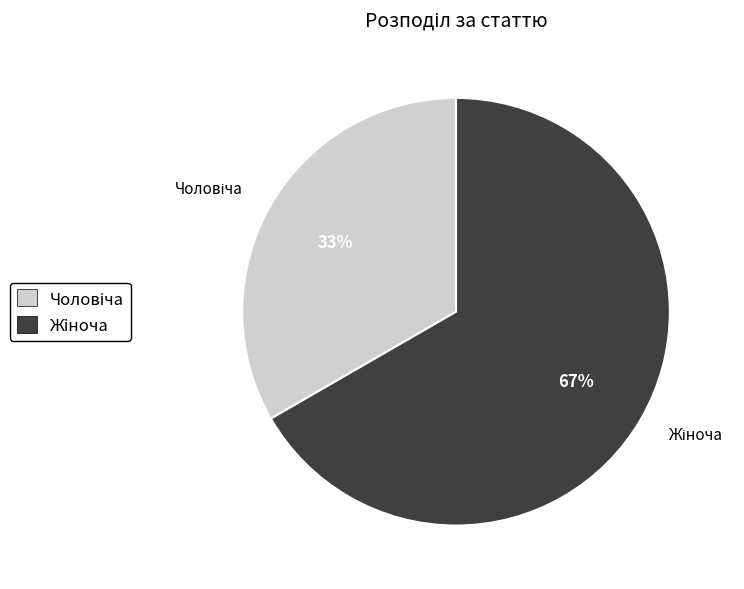

To the nearest percent, what is the average slice percentage?

50%